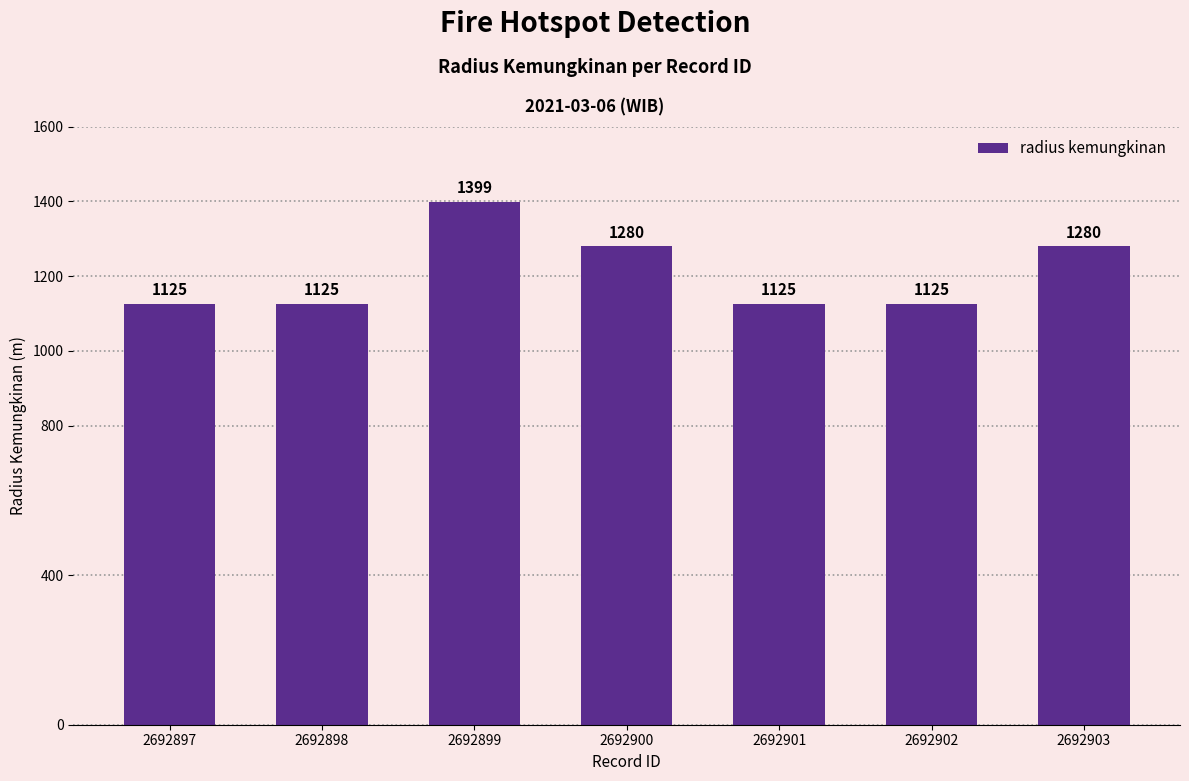

What is the value of the 2nd bar from the left?

1125